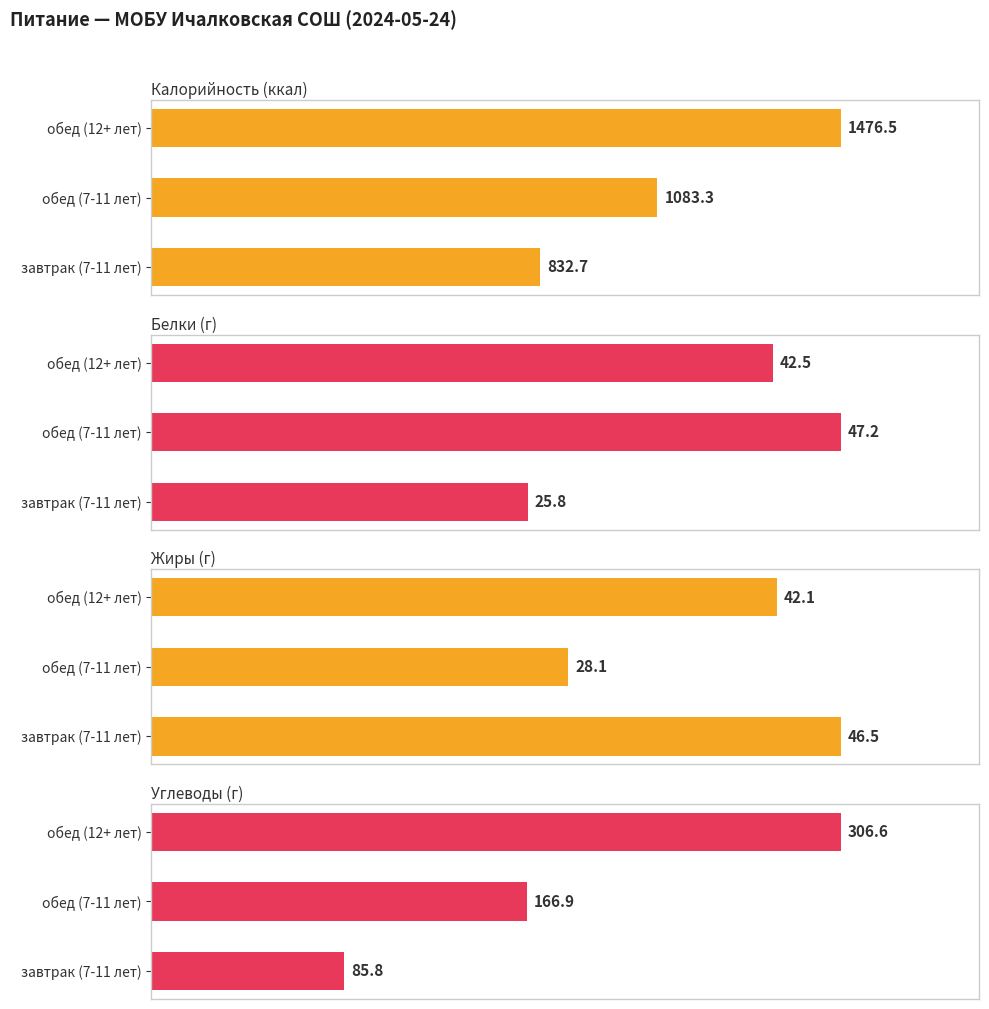

What is the spread (max minus min) of values at завтрак (7-11 лет)?

807.0